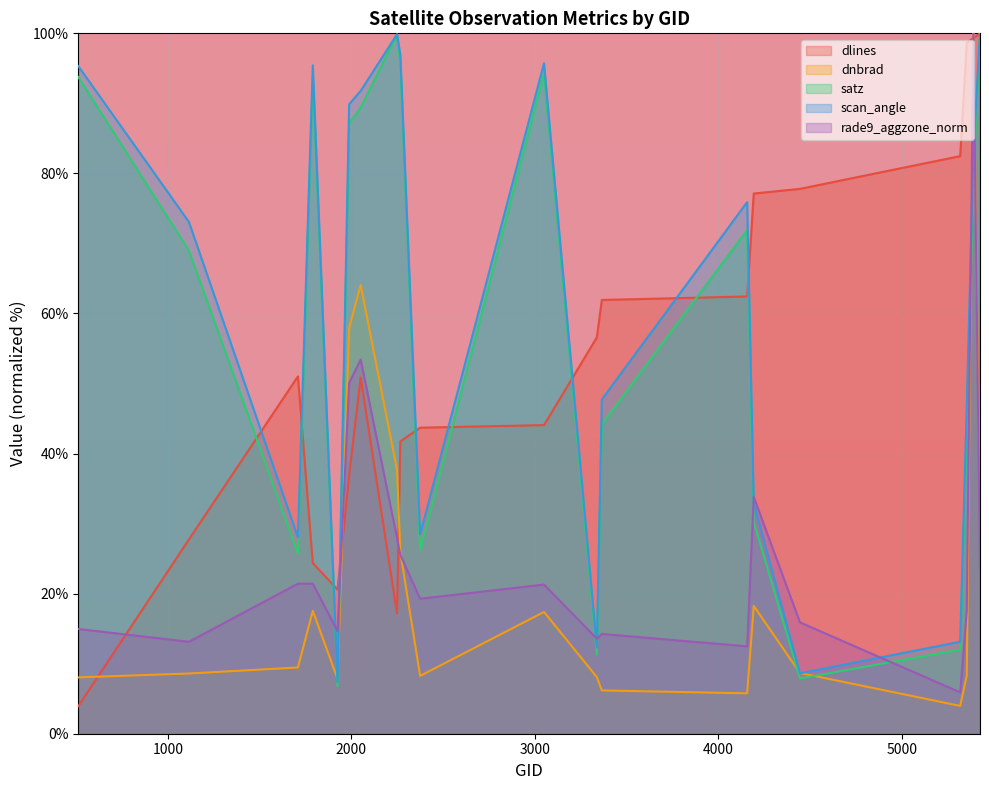

At how many categories does at least one series exceed 4?

20